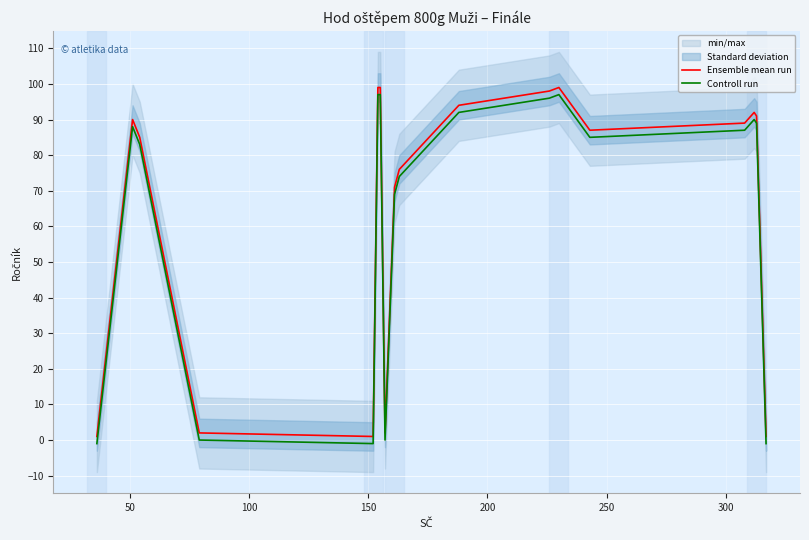

True or false: Ensemble mean run and Controll run intersect in this chart.

False